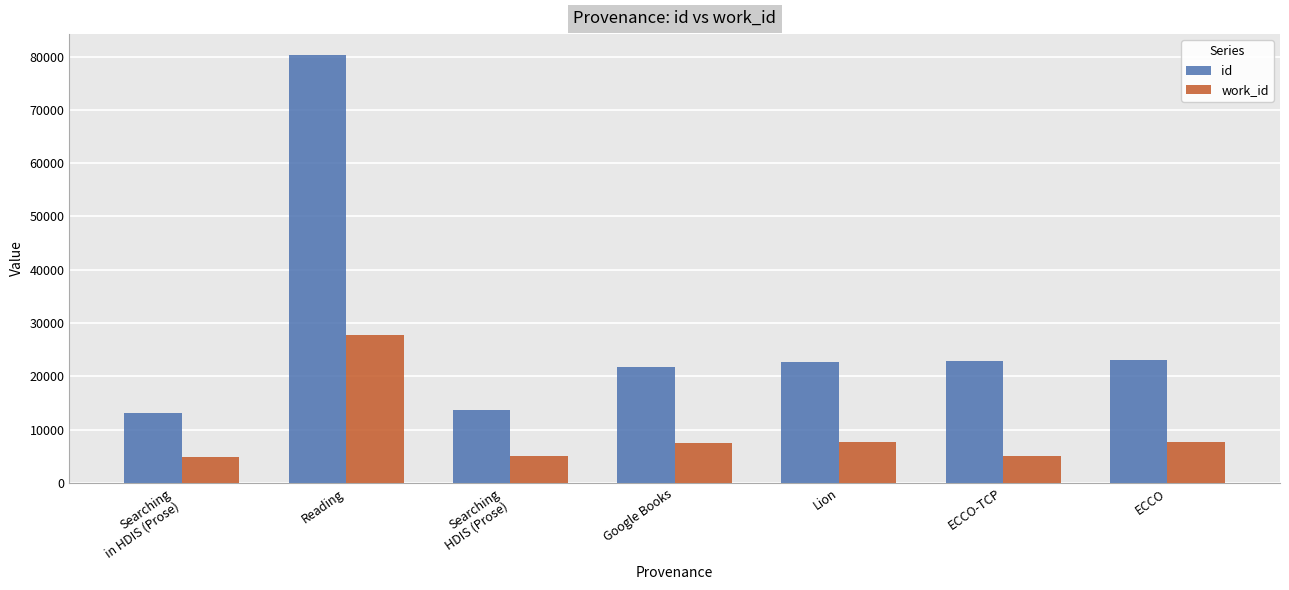

What is the total value across all series at Reading?

108016